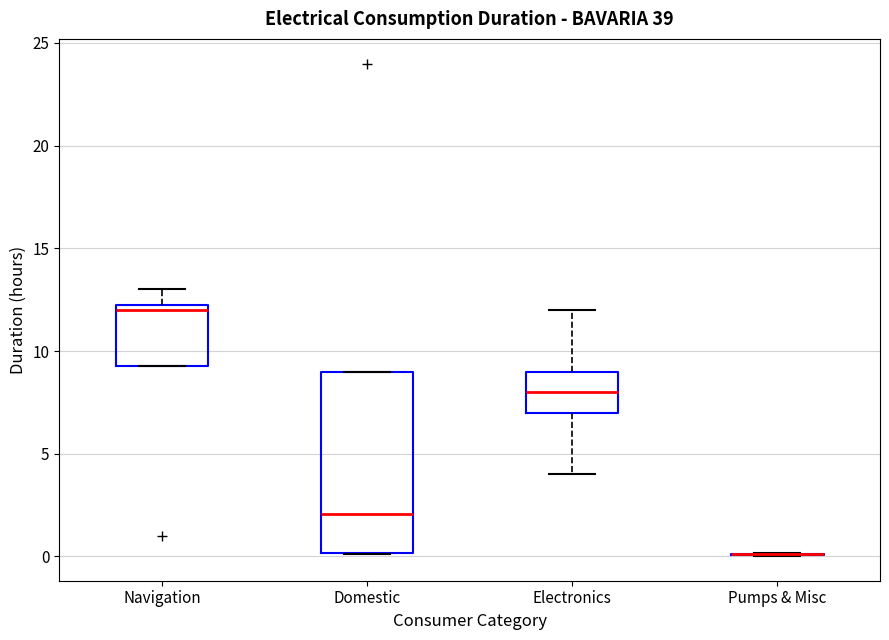

Reading left to right, transcribe this box plot: for each box, give where its median line is, the range the box spans, and where its two whiskers end, as read against the y-axis. The values are not printed on the chart, so give them approximately, as read against the axis.

Navigation: median 12.0, box 9.5 to 12.5, whiskers 9.5 to 13.0
Domestic: median 2.0, box 0.0 to 9.0, whiskers 0.0 to 9.0
Electronics: median 8.0, box 7.0 to 9.0, whiskers 4.0 to 12.0
Pumps & Misc: box collapsed to a line at 0.0, whiskers 0.0 to 0.0